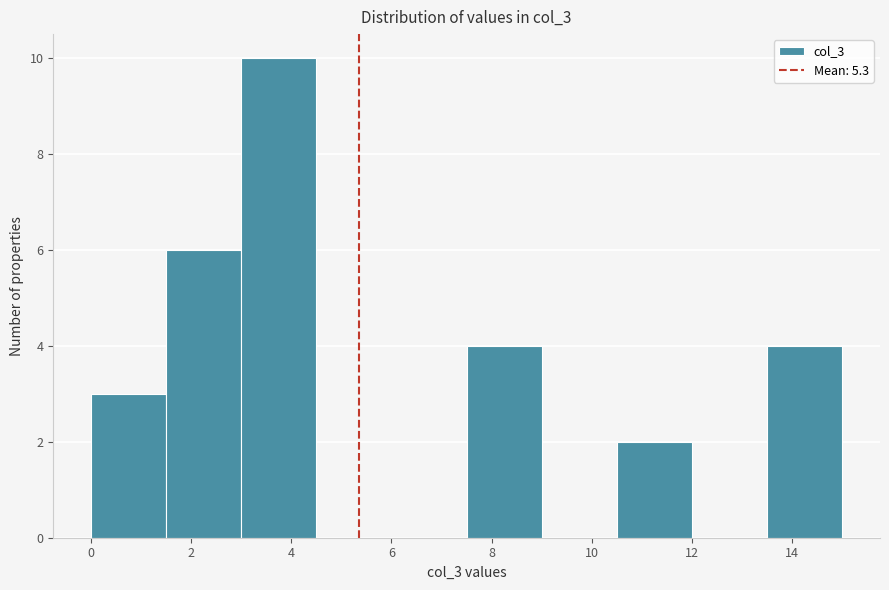

Over which range of the x-axis is the bar tallest?

3.0 to 4.5